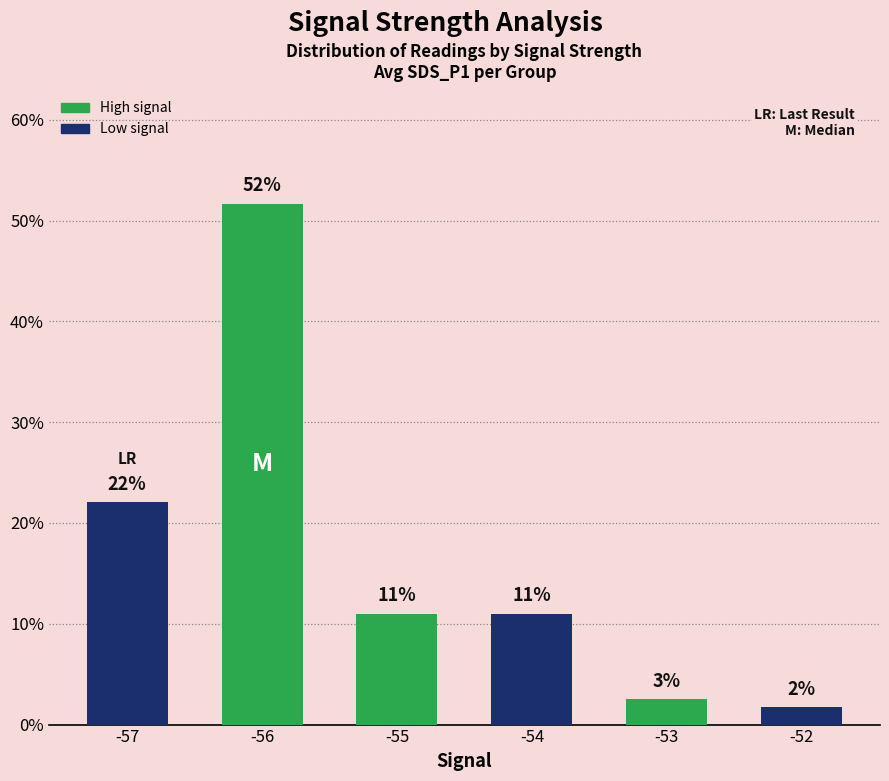

What is the average value?

16.7